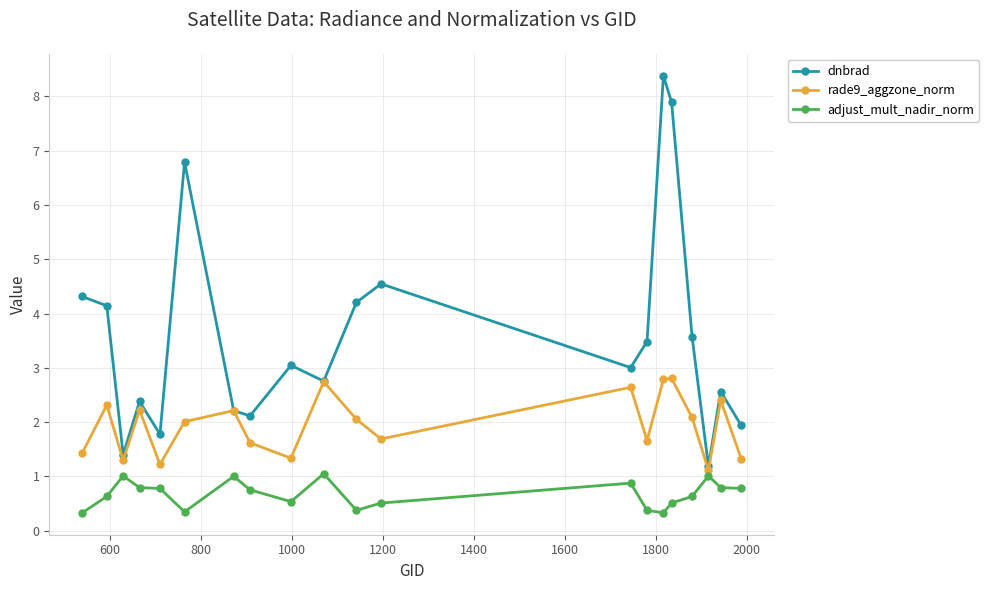

What is the sum of all dnbrad values?

71.7